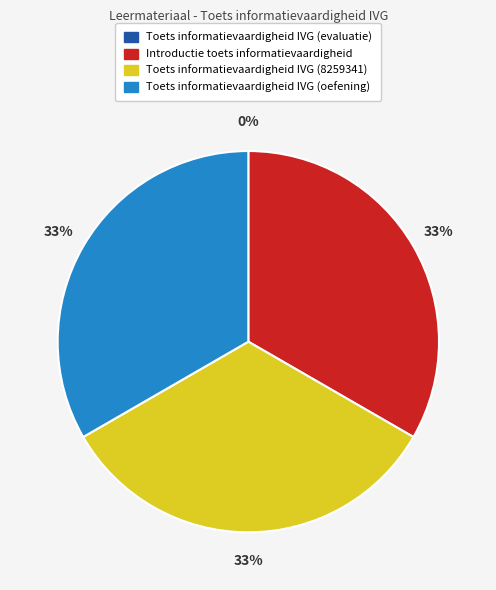

Does Introductie toets informatievaardigheid account for over 50% of the chart?

No